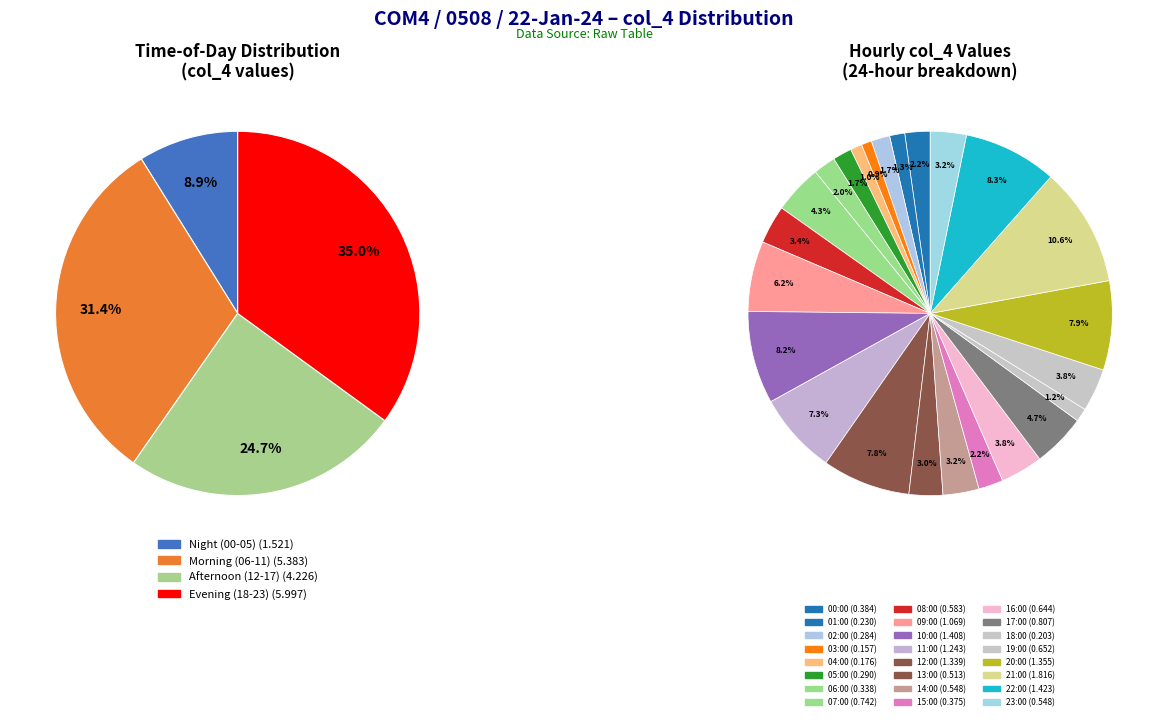

Is there any slice that represents more than half of the pie?

No